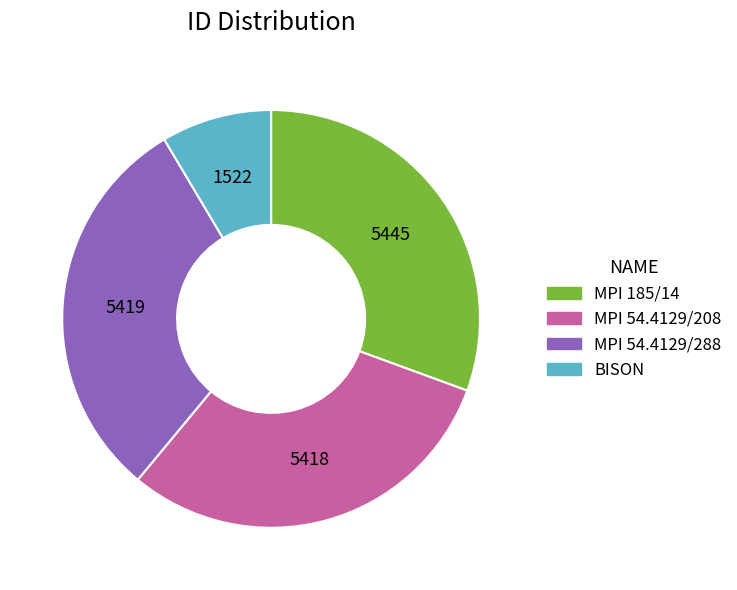

Which has a higher value, MPI 54.4129/208 or BISON?

MPI 54.4129/208